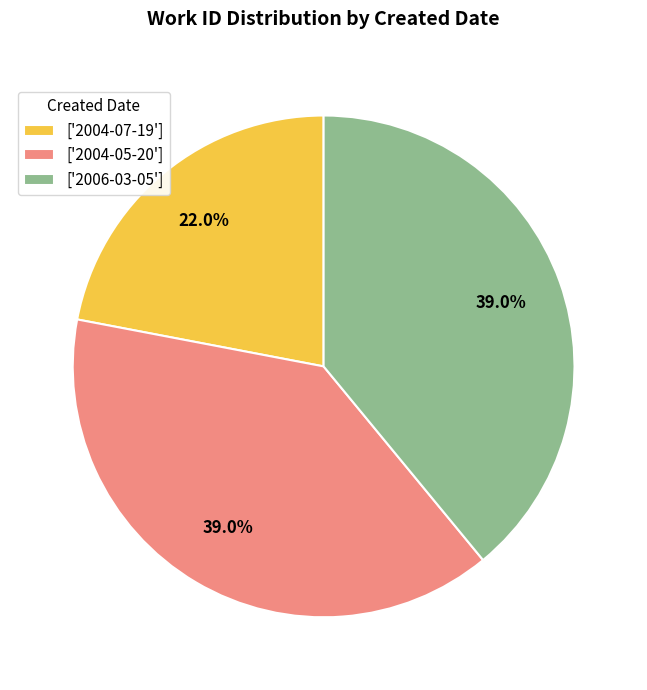

Which has a higher value, ['2004-07-19'] or ['2006-03-05']?

['2006-03-05']